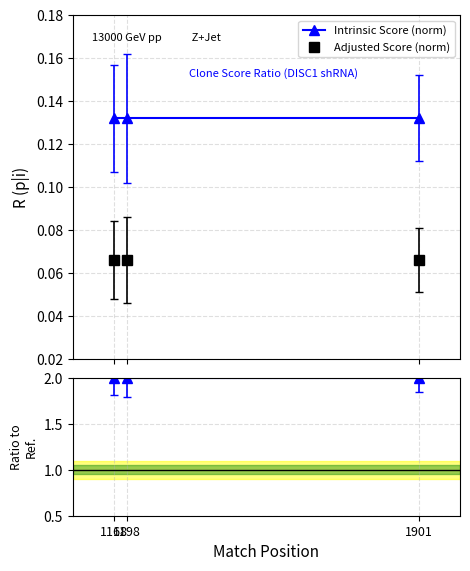

What is the sum of the Adjusted Score (norm) values at 1168 and 1901?

0.1